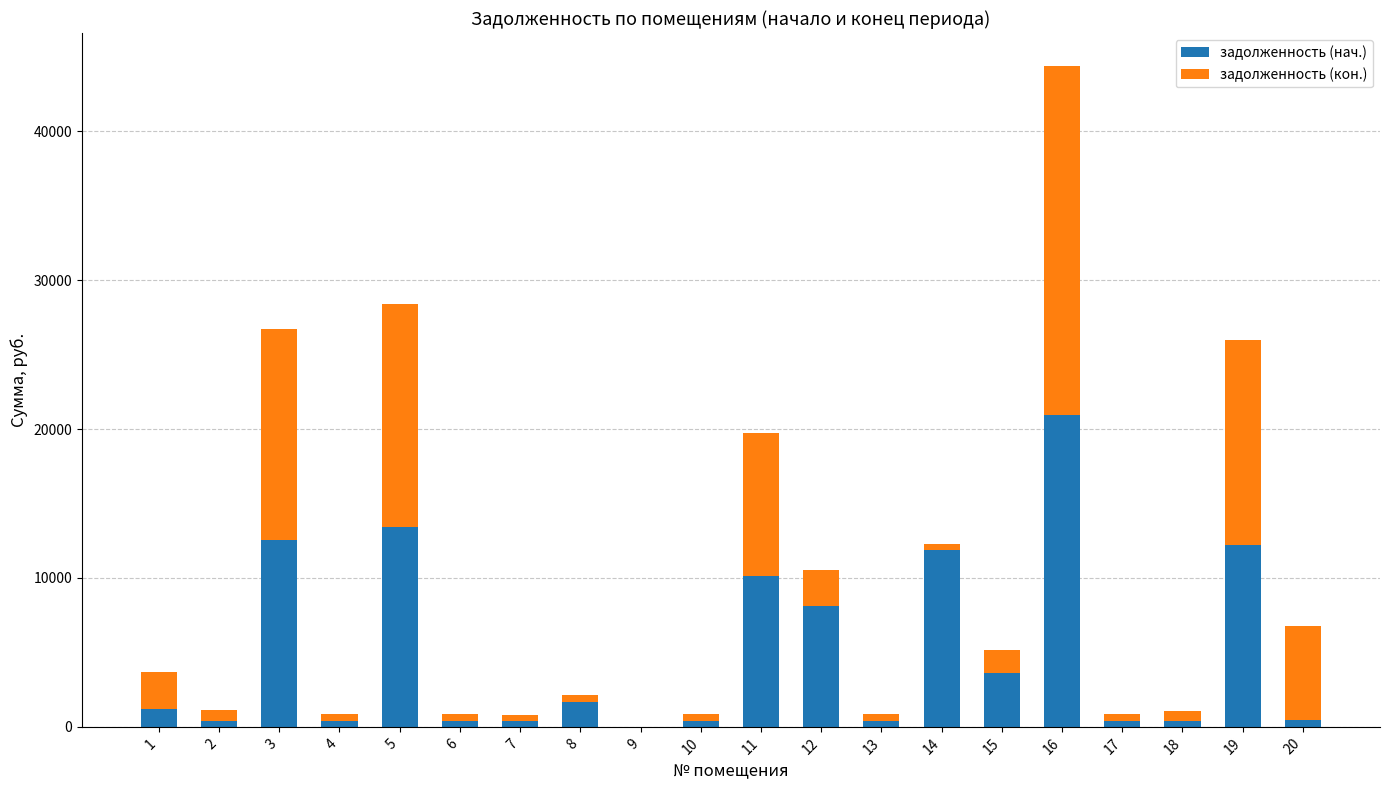

What is the sum of the задолженность (нач.) values at 18 and 9?

415.4